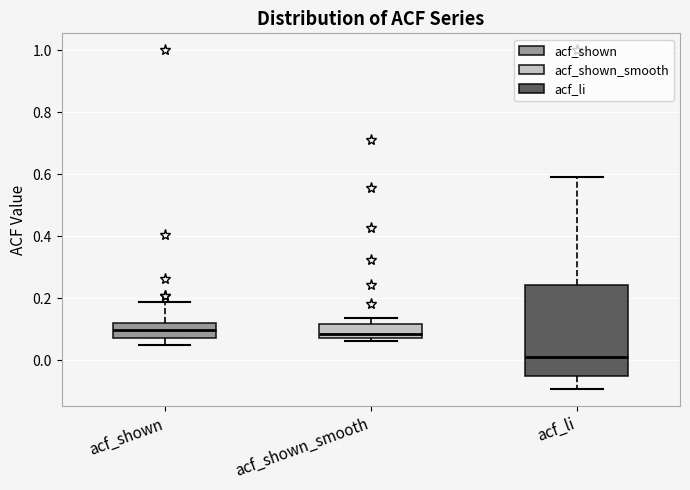

Reading left to right, read every box against the y-axis: the position of its median line, the range the box covers, and the ends of its whiskers. The values are not printed on the chart, so give them approximately, as read against the axis.

acf_shown: median 0.10, box 0.08 to 0.12, whiskers 0.06 to 0.18
acf_shown_smooth: median 0.08 (just above the box's lower edge), box 0.08 to 0.12, whiskers 0.06 to 0.14
acf_li: median 0.00, box -0.06 to 0.24, whiskers -0.10 to 0.60